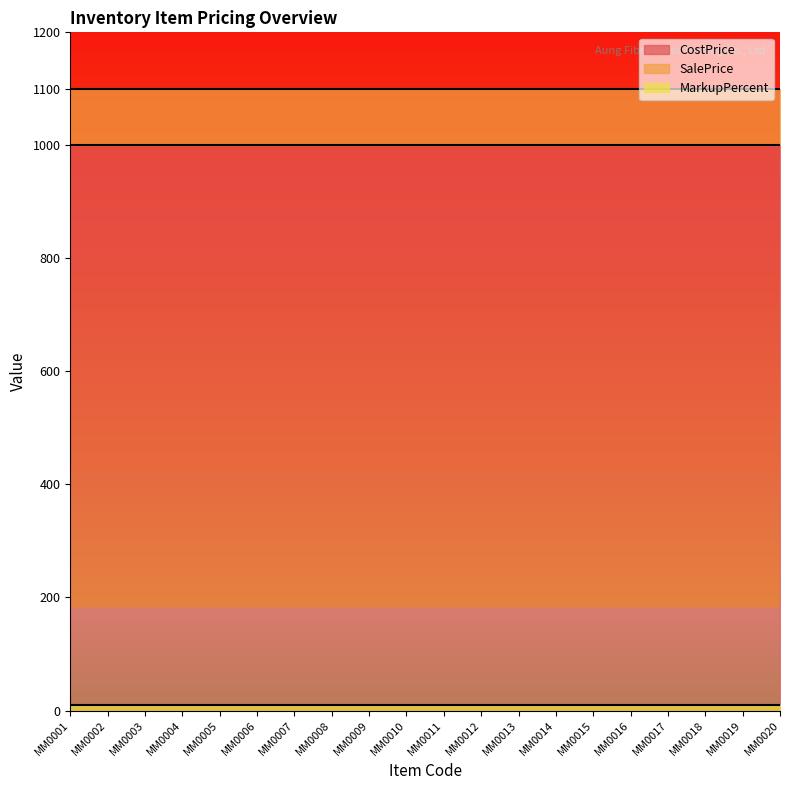

Which series changed the most between MM0018 and MM0020?

CostPrice